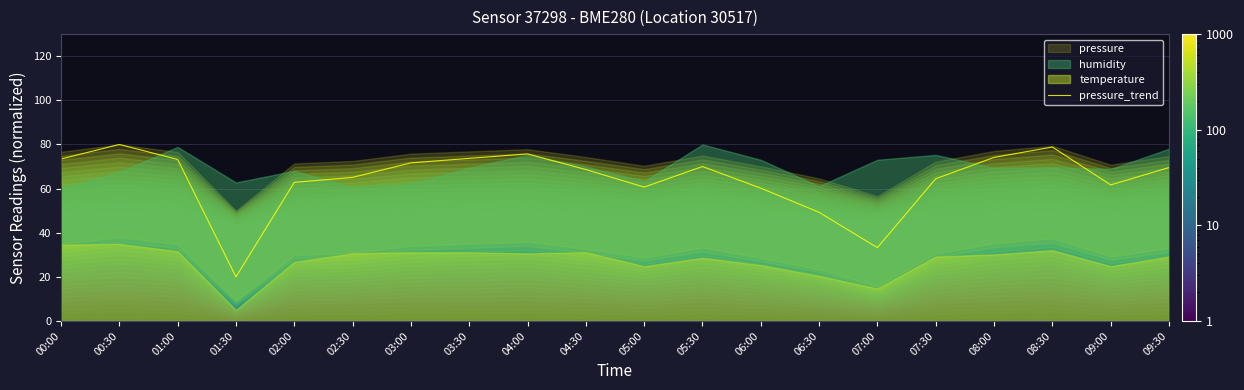

How many values exceed 69?

10